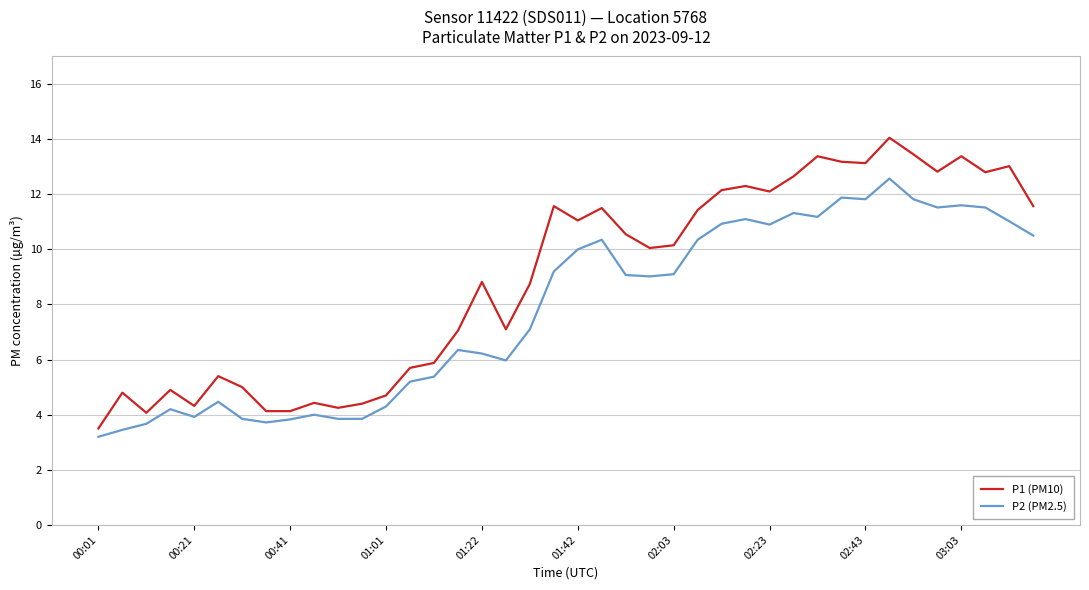

Which series has the largest total across all categories?

P1 (PM10)